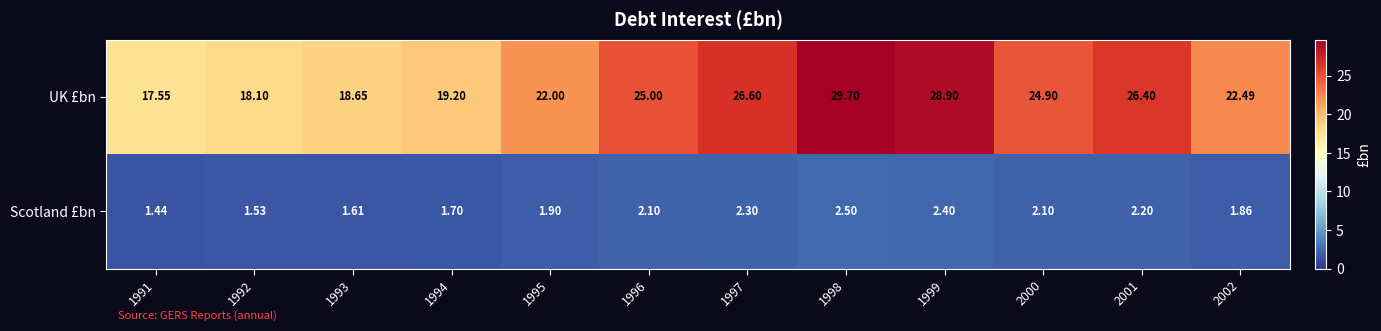

Which series has the largest total across all categories?

UK £bn